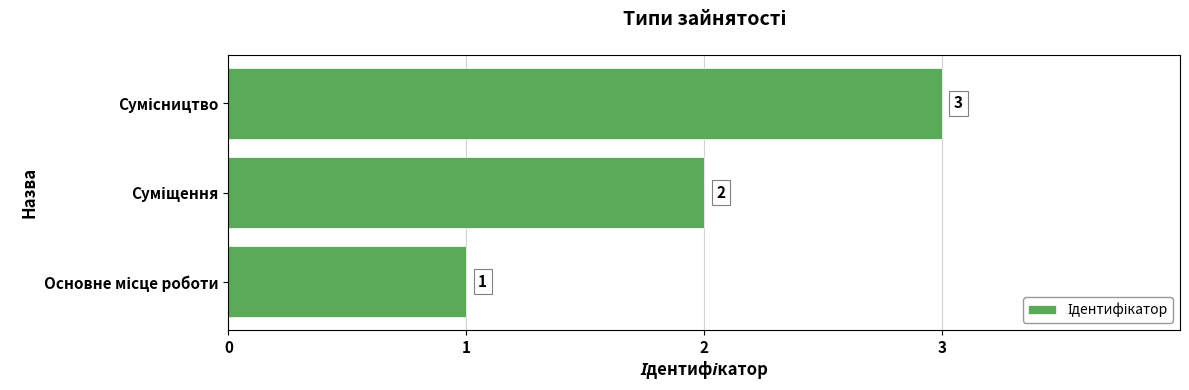

Count the number of data series in this chart.

1